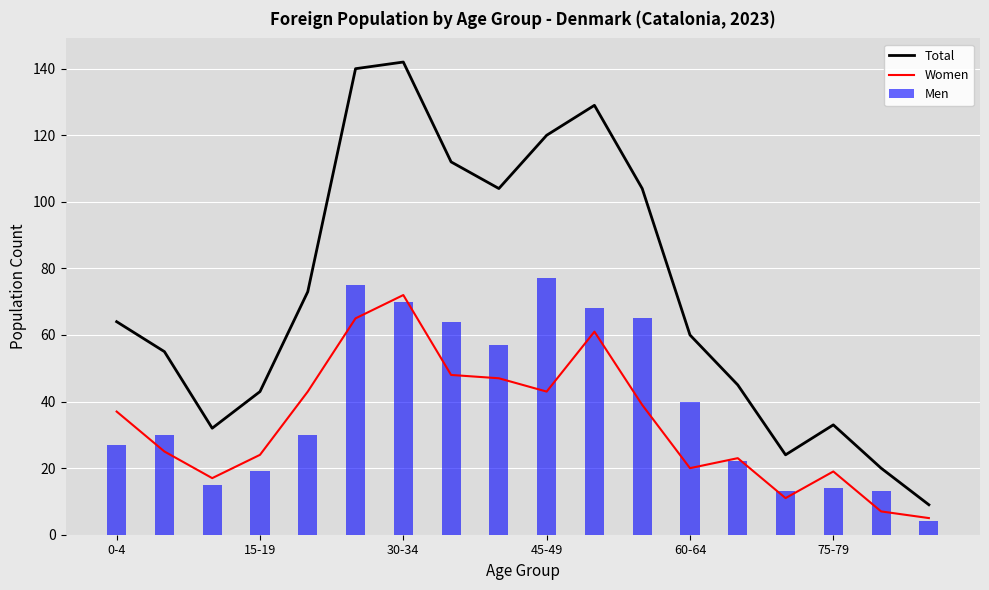

What is the average value of the Men series?

39